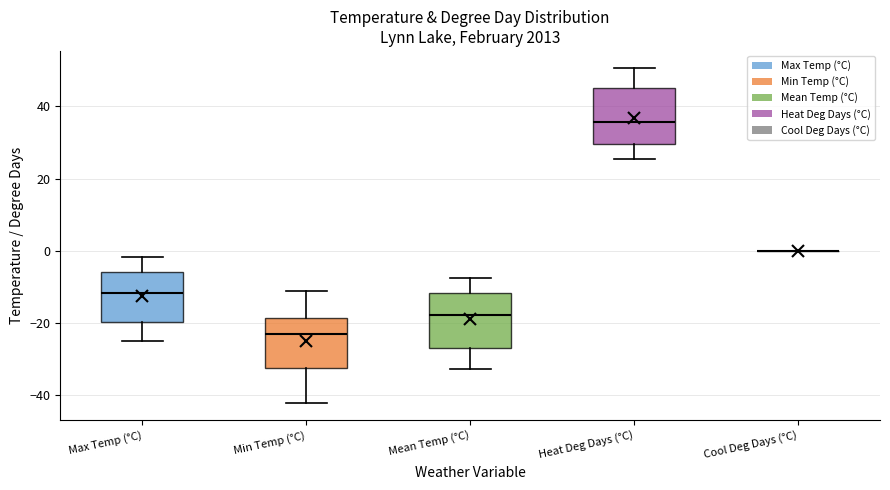

Reading left to right, transcribe this box plot: for each box, give where its median line is, the range the box spans, and where its two whiskers end, as read against the y-axis. The values are not printed on the chart, so give them approximately, as read against the axis.

Max Temp (°C): median -12, box -20 to -6, whiskers -24 to -2
Min Temp (°C): median -22, box -32 to -18, whiskers -42 to -10
Mean Temp (°C): median -18, box -26 to -12, whiskers -32 to -8
Heat Deg Days (°C): median 36, box 30 to 44, whiskers 26 to 50
Cool Deg Days (°C): box collapsed to a line at 0, whiskers 0 to 0